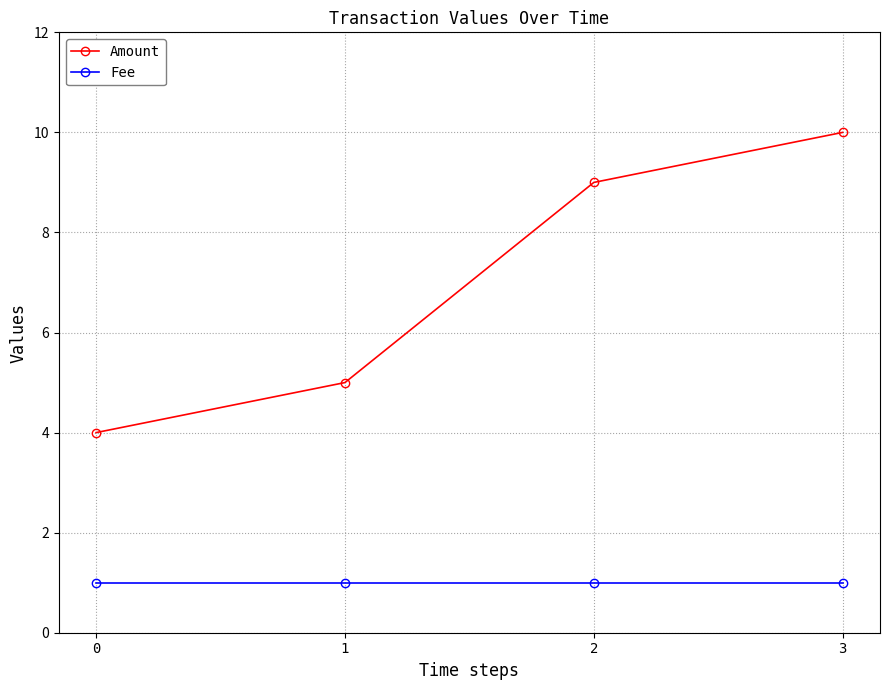

Reading left to right, extract all data points from this chart.

Amount: 4	5	9	10
Fee: 1	1	1	1